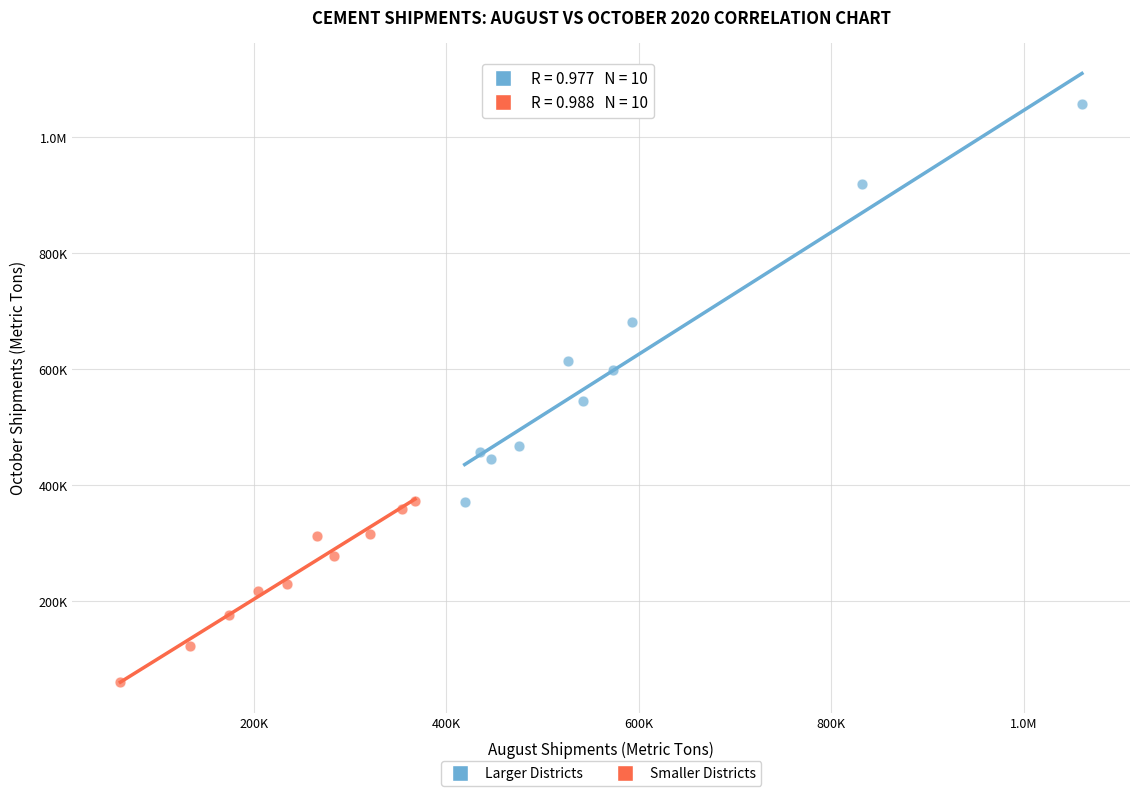

What are all the series names shown in the legend?

Larger Districts, Smaller Districts